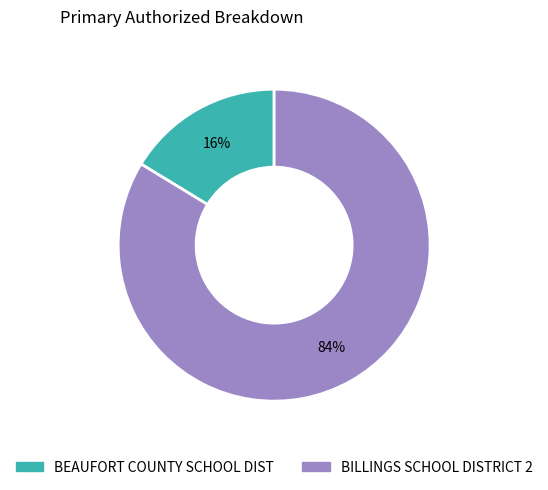

To the nearest percent, what is the combined percentage of BILLINGS SCHOOL DISTRICT 2 and BEAUFORT COUNTY SCHOOL DIST?

100%